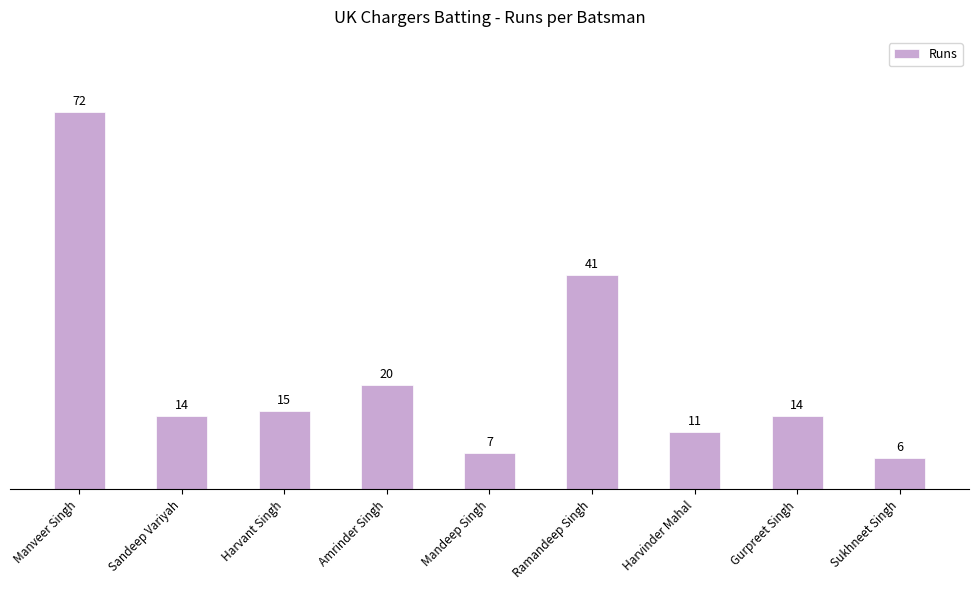

What is the value of the 5th bar from the left?

7